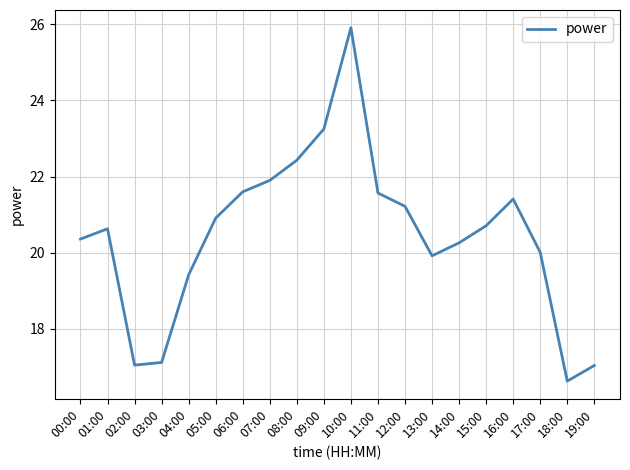

Which category has the lowest value across all series?

18:00